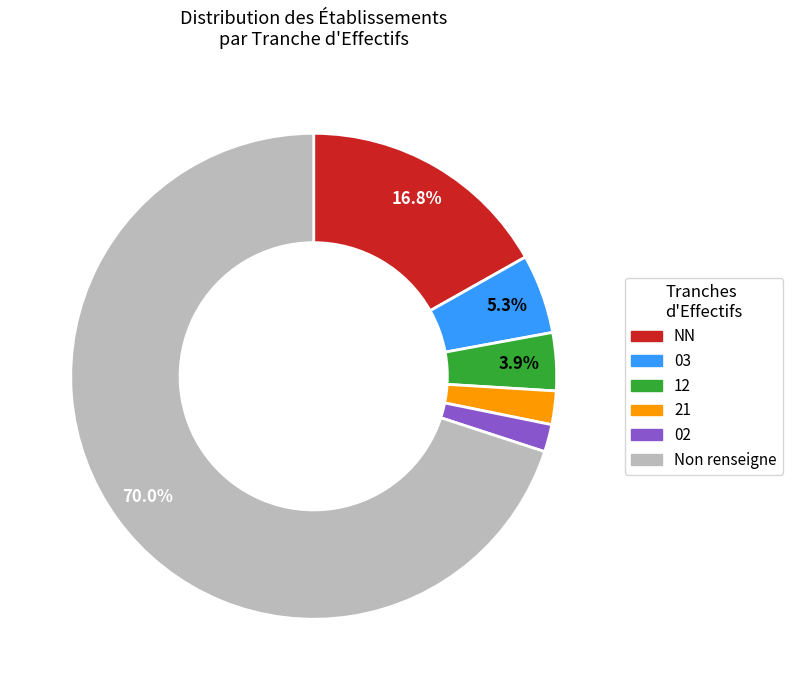

Does any single category account for the majority?

Yes